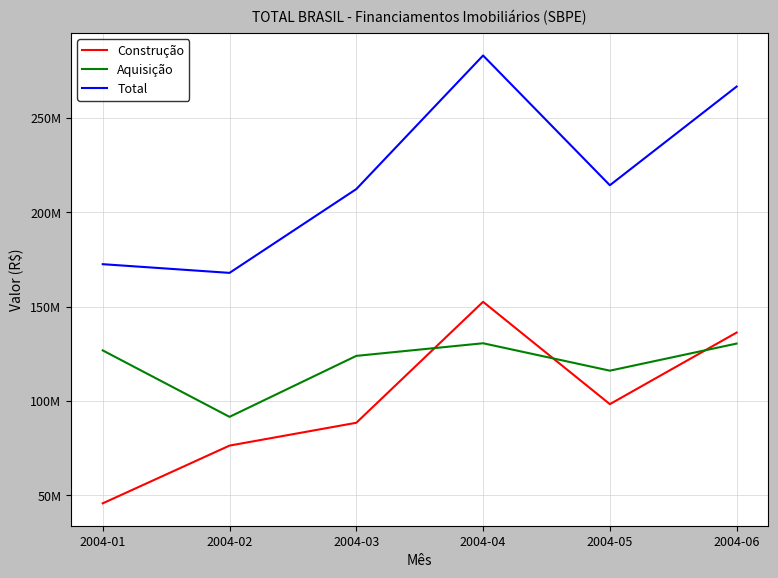

At which label does Aquisição first exceed 126750679?

2004-04